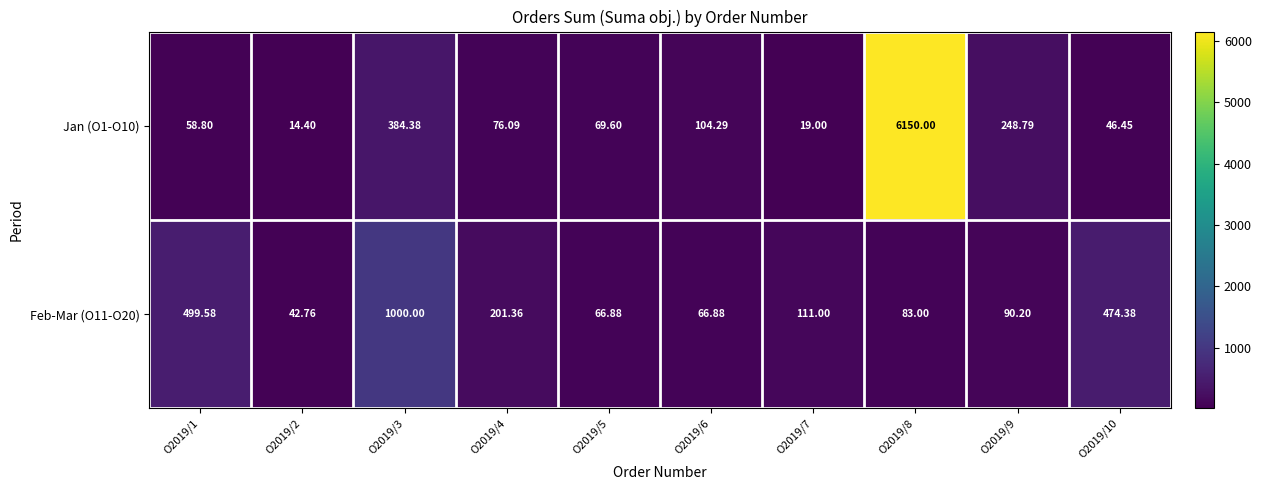

Is the value of Jan (O1-O10) at O2019/3 greater than the value of Feb-Mar (O11-O20) at O2019/1?

No